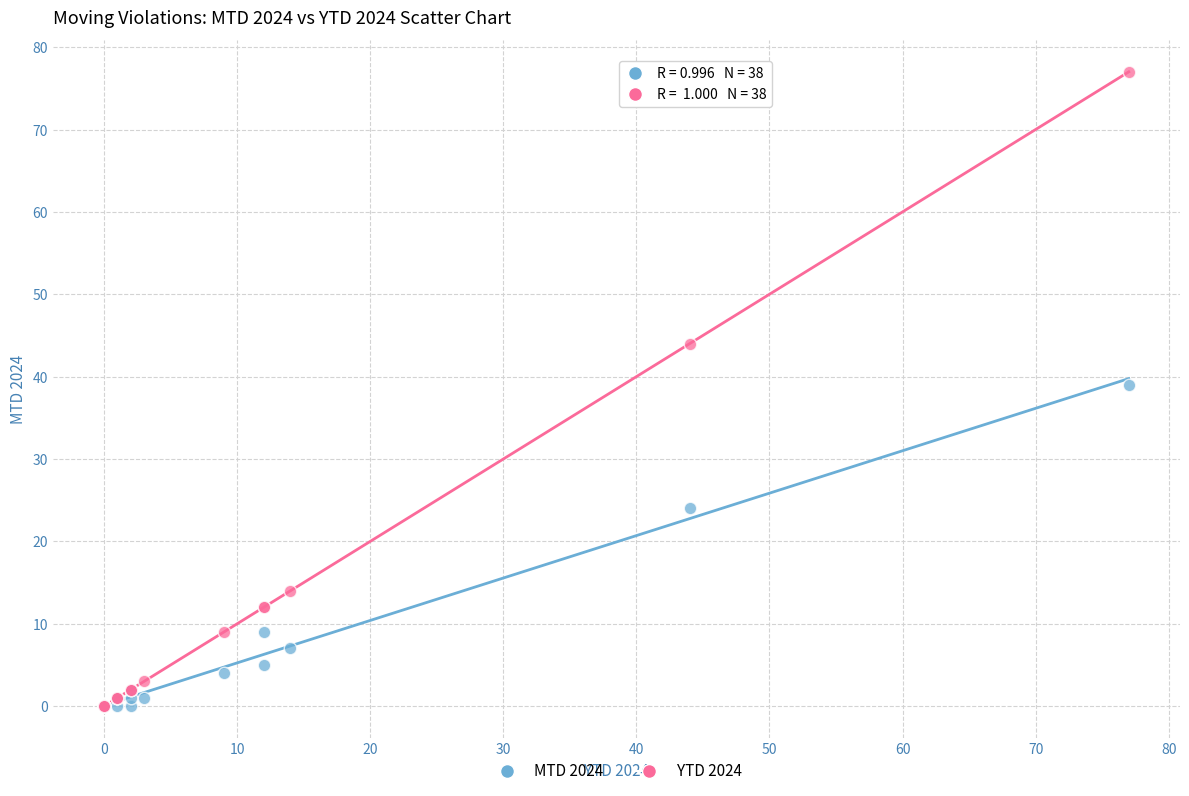

Which series has the widest spread of Y values?

YTD 2024